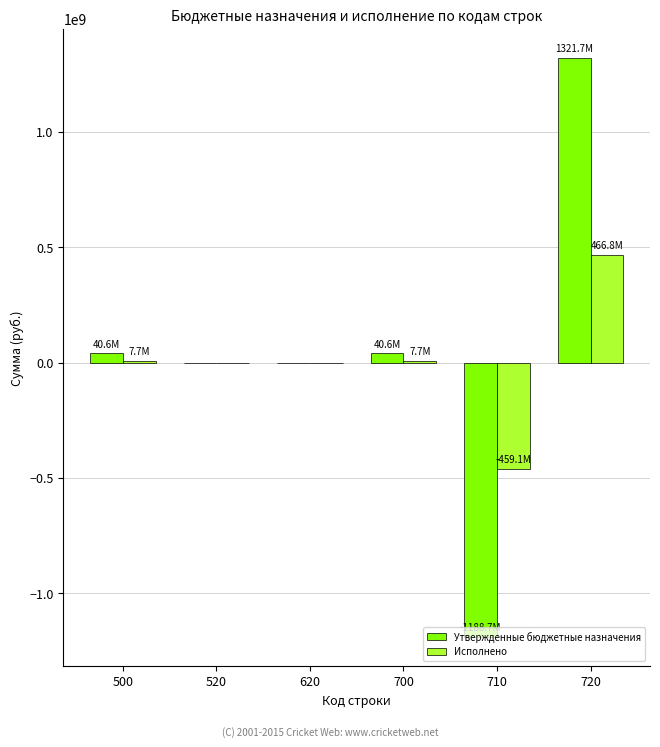

Are the bars grouped side by side (vs. stacked)?

Yes